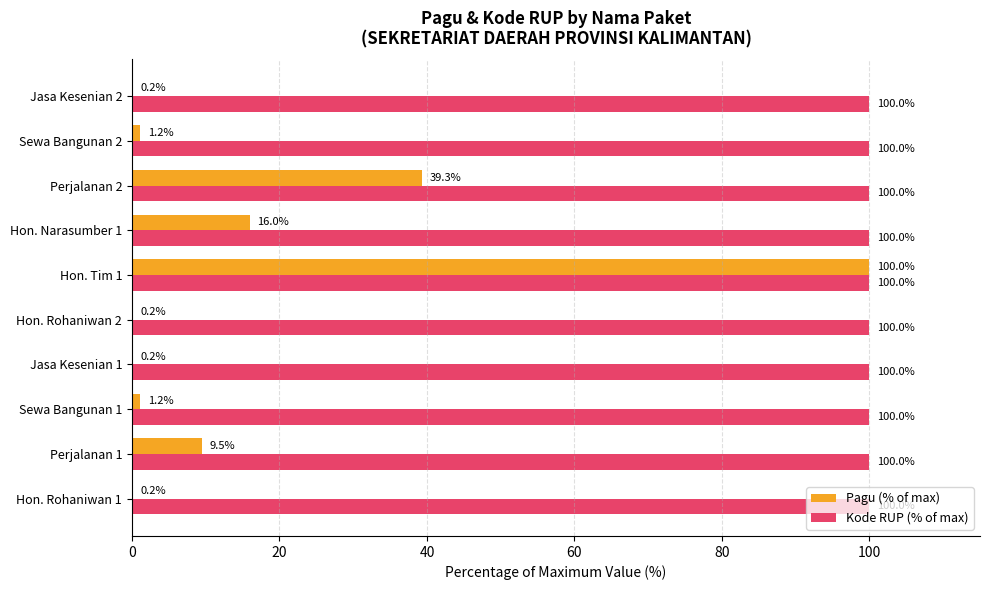

Is the value of Pagu (% of max) at Hon. Rohaniwan 2 greater than the value of Kode RUP (% of max) at Jasa Kesenian 2?

No